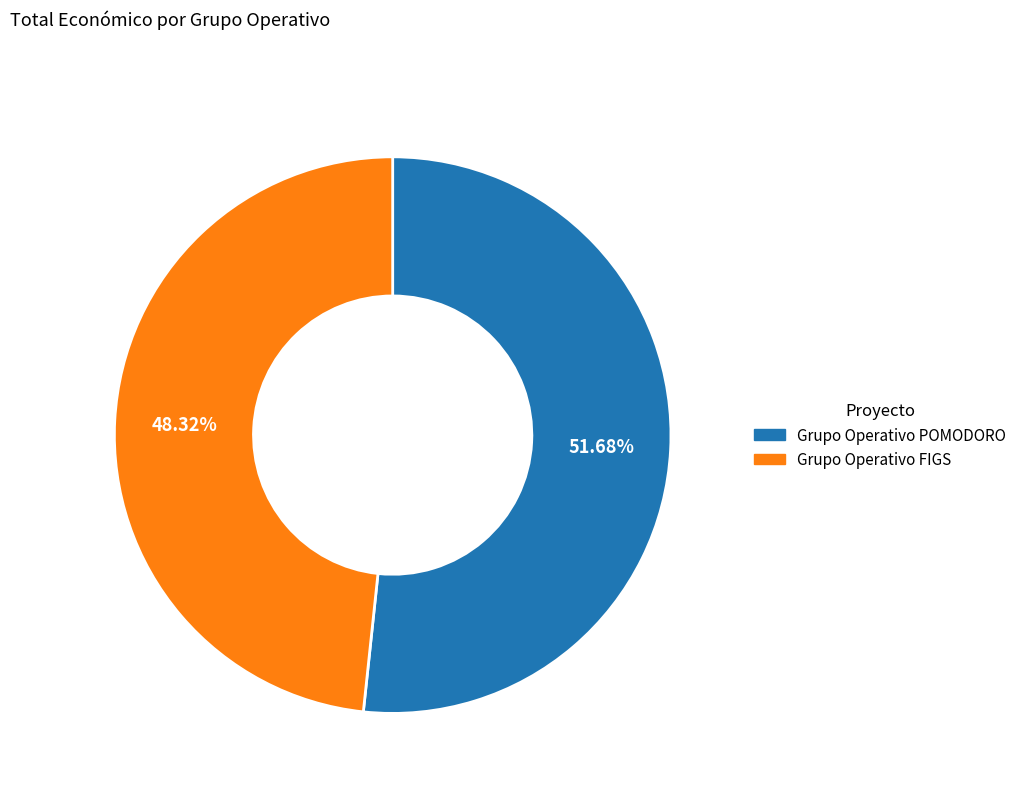

To the nearest percent, what portion does Grupo Operativo POMODORO represent?

52%